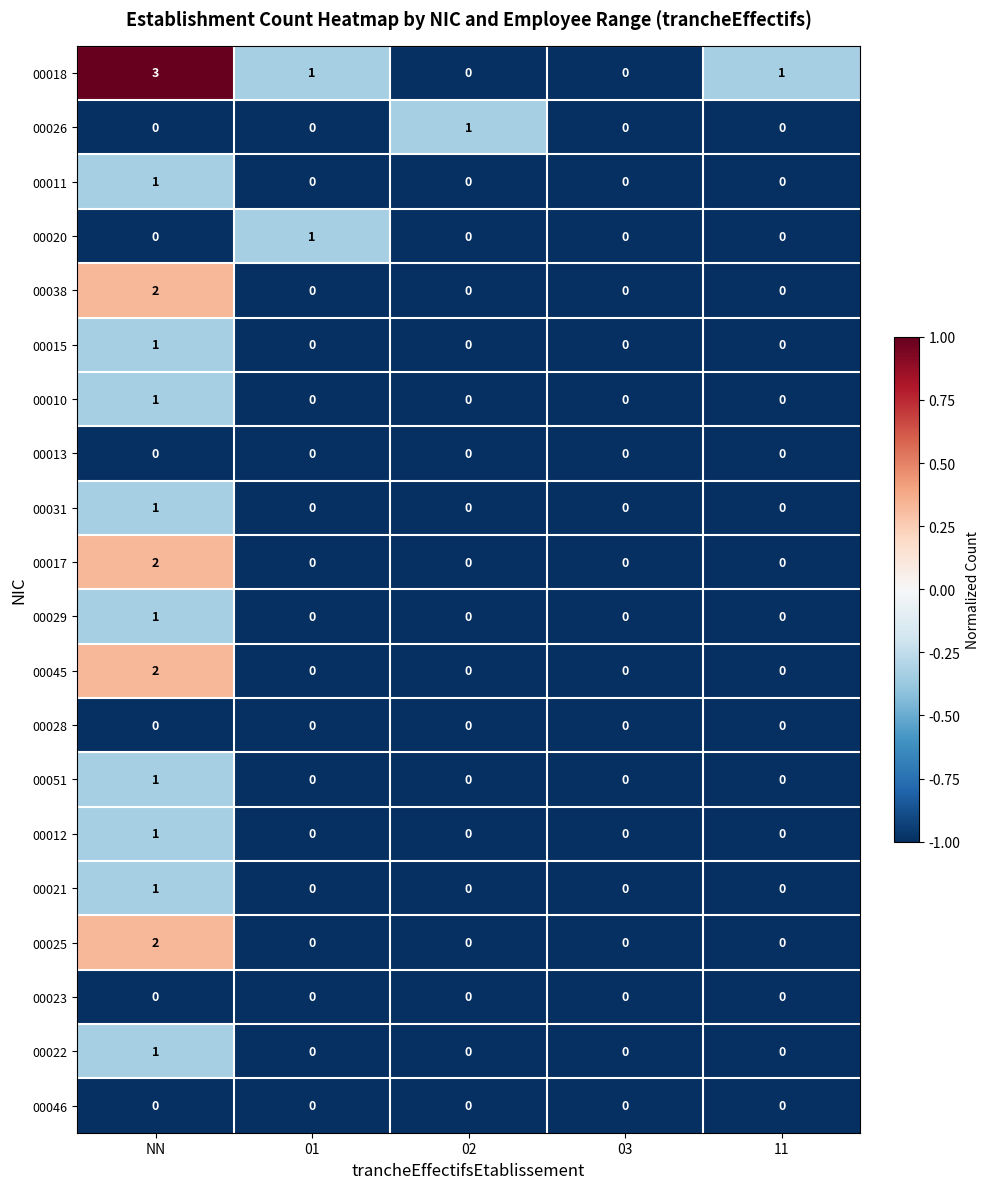

How many 00051 values are between 0 and 1?

5